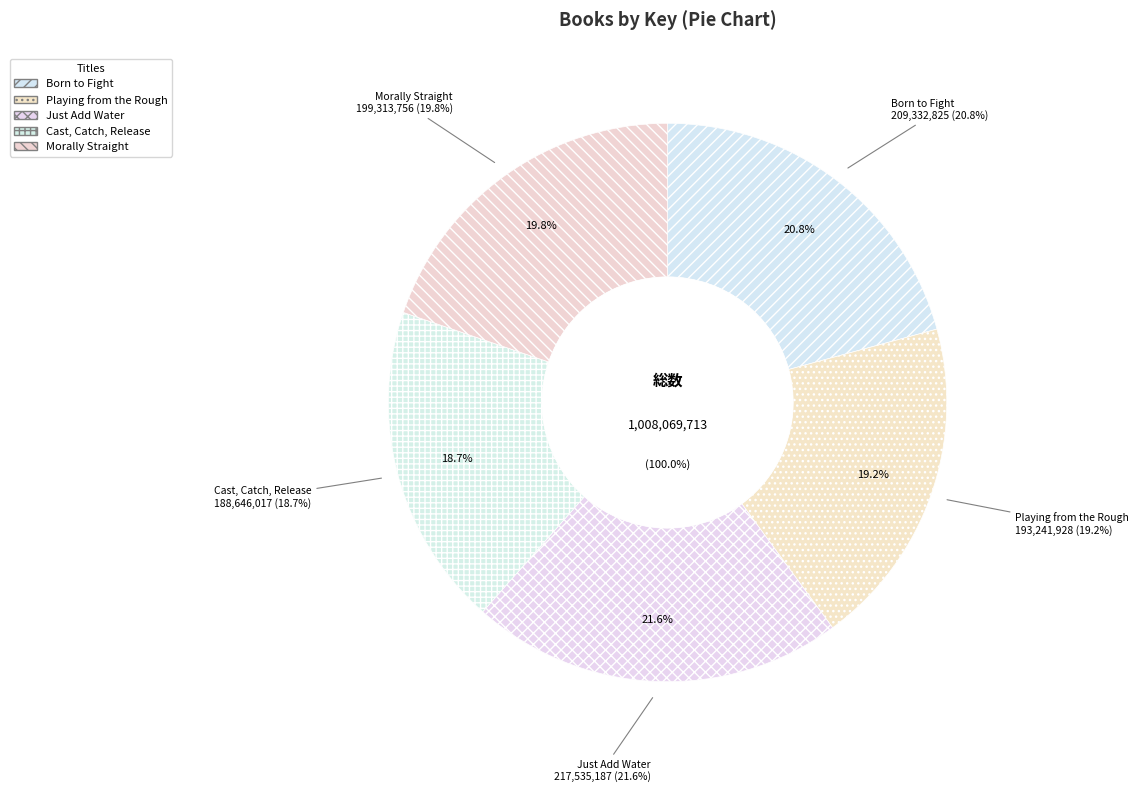

To the nearest percent, what is the average slice percentage?

20%